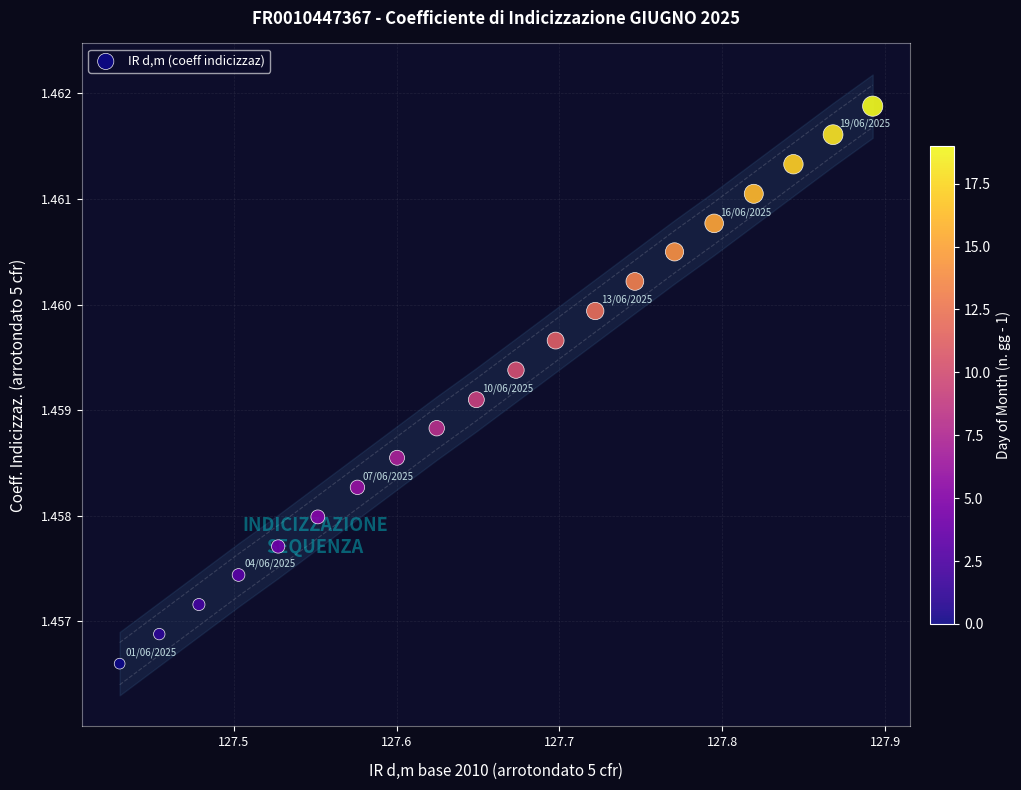

What is the range of X values (max minus min)?

0.5